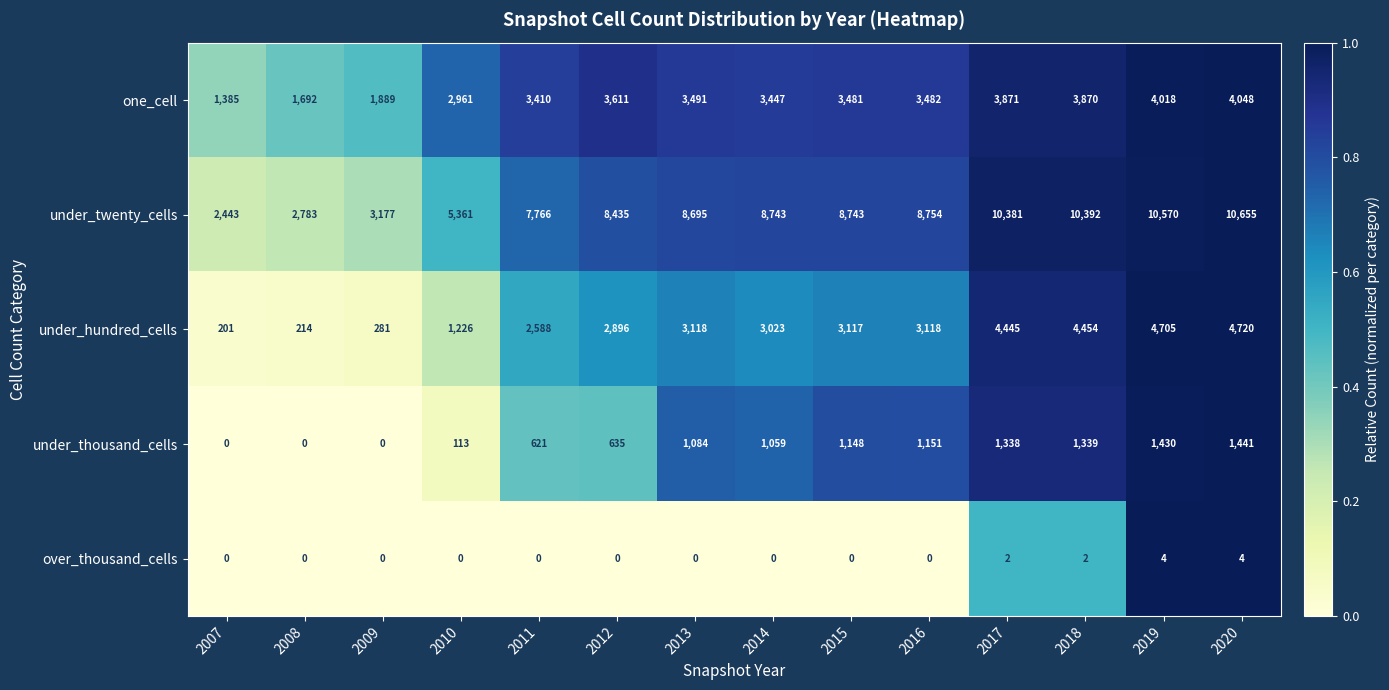

What is the average value of the under_twenty_cells series?

7636